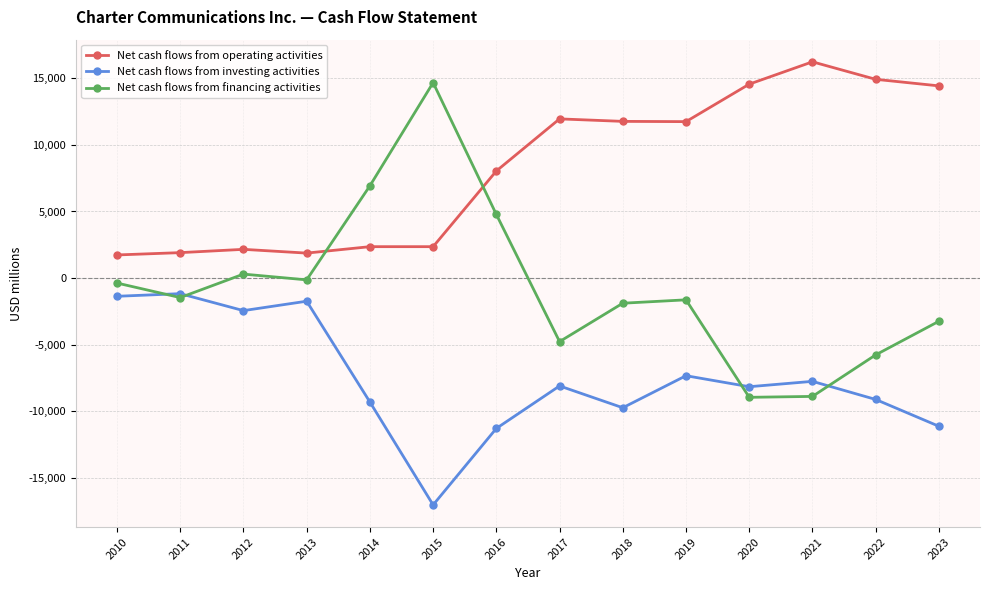

What are all the series names shown in the legend?

Net cash flows from operating activities, Net cash flows from investing activities, Net cash flows from financing activities